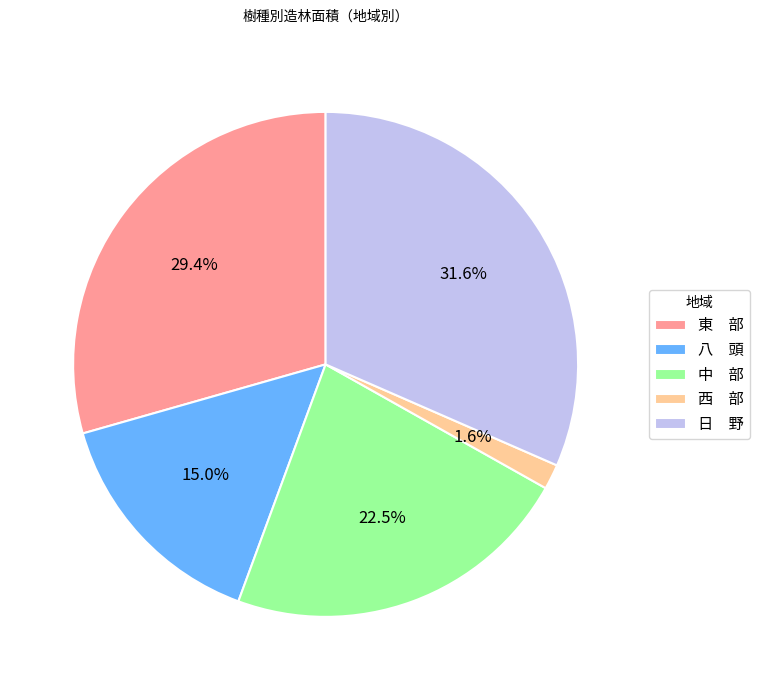

Do 八 頭 and 東 部 together represent more than half of the pie?

No